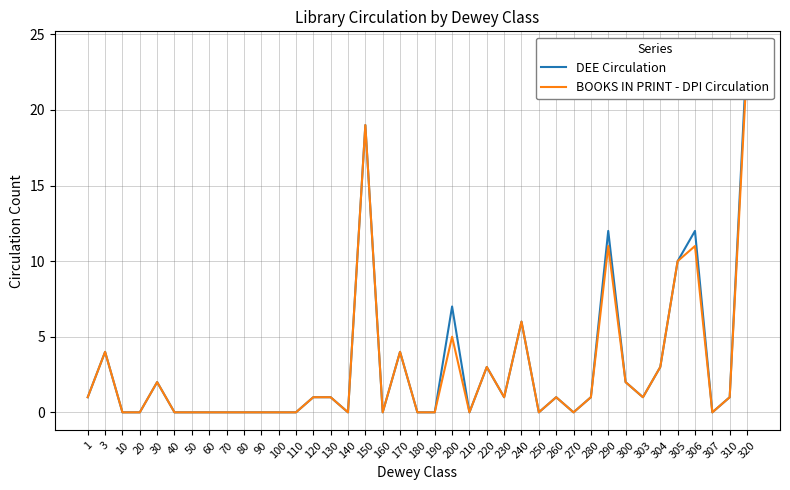

What is the value of the DEE Circulation point at the 5th from the left?

2